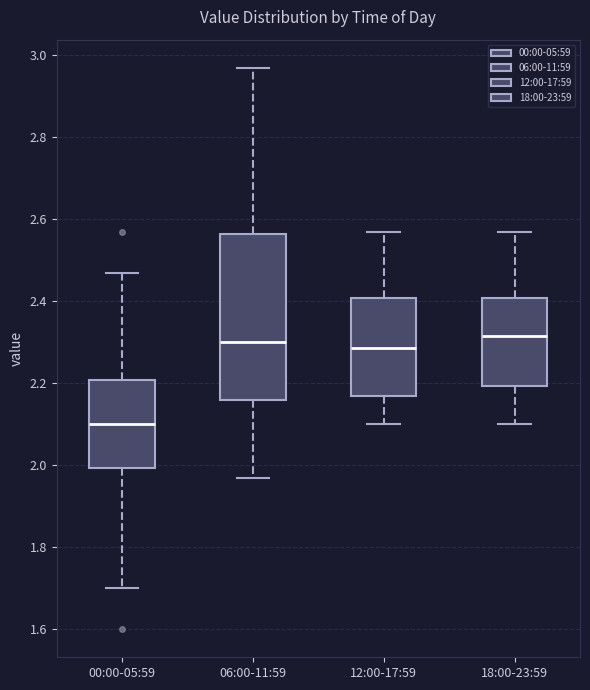

Comparing the boxes themselves (not the whiskers), which one is the tallest?

06:00-11:59